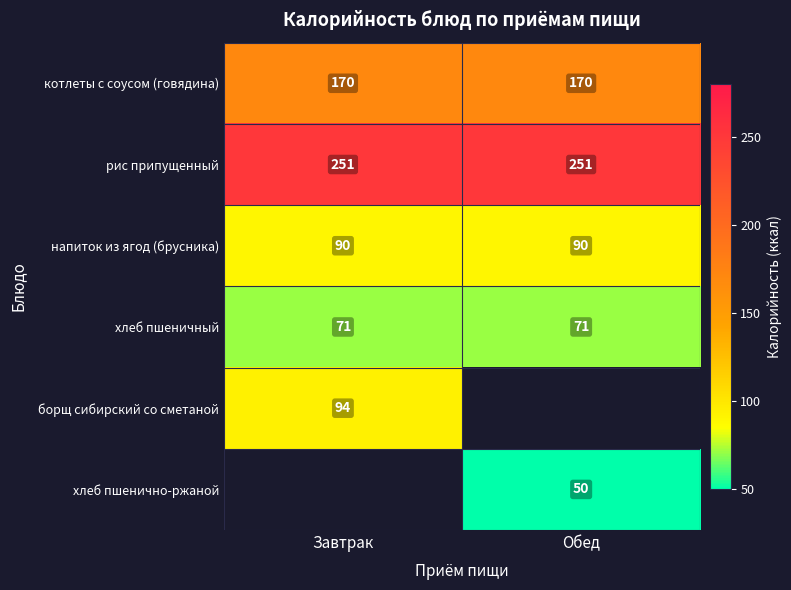

What is the approximate value of рис припущенный at Обед?

251